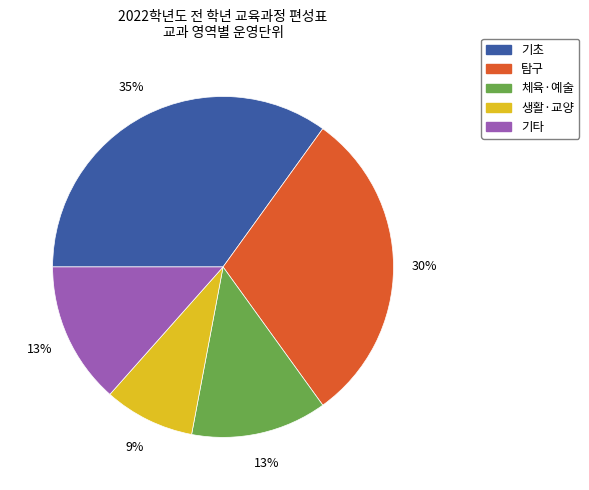

Does any single category account for the majority?

No